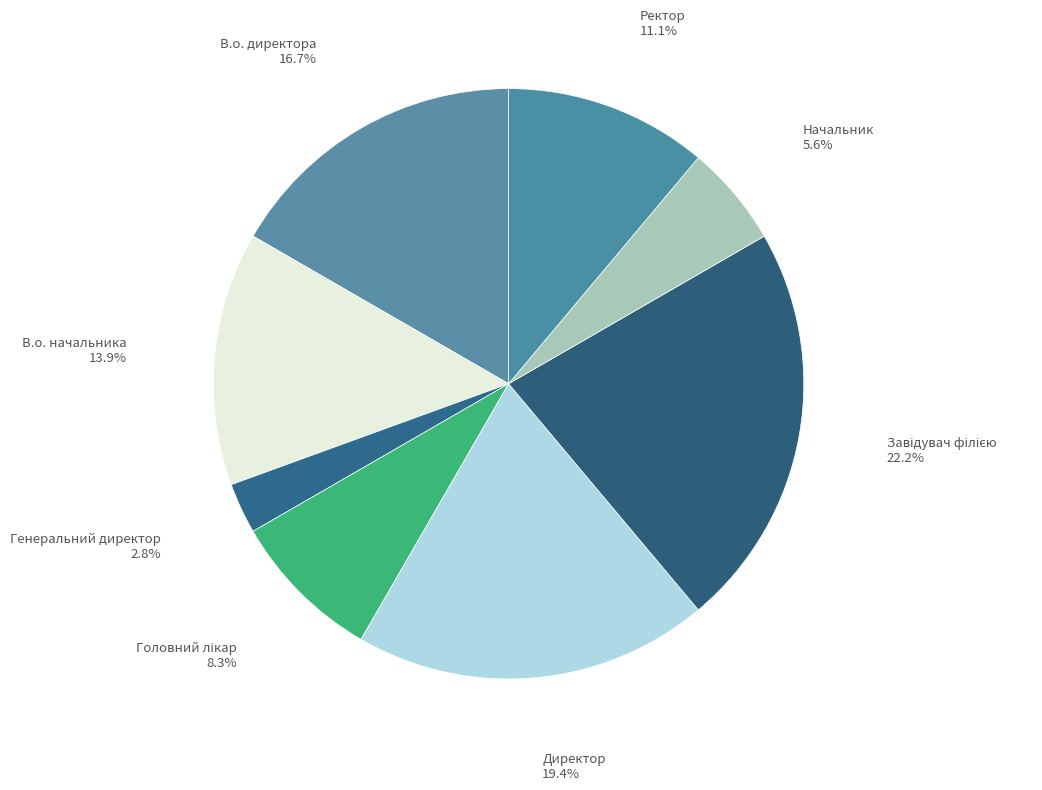

Does any single category account for the majority?

No